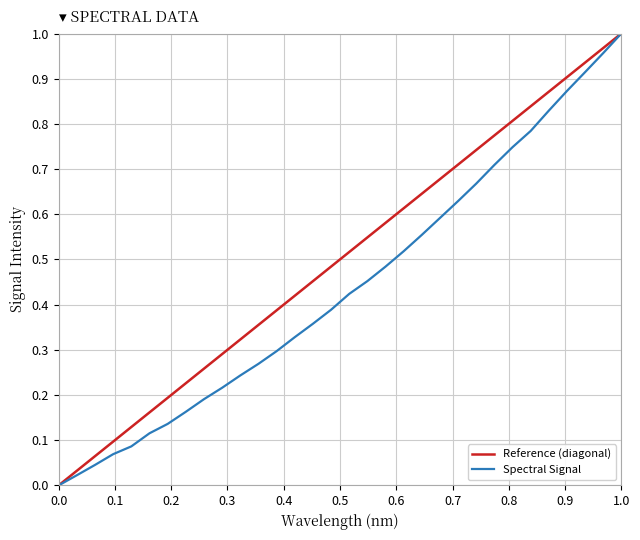

How many categories are shown in the chart?

32